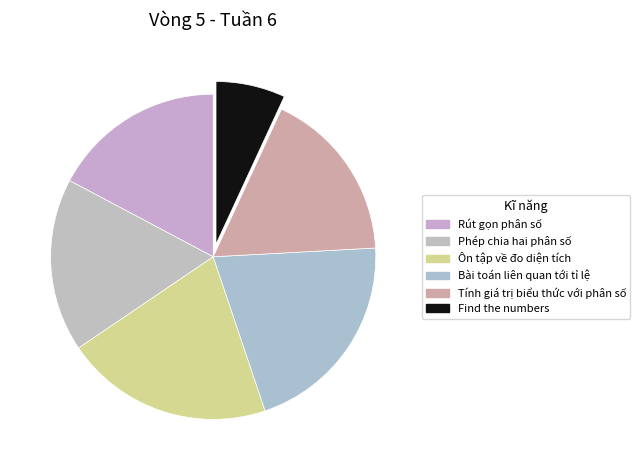

How many slices are in this pie chart?

6